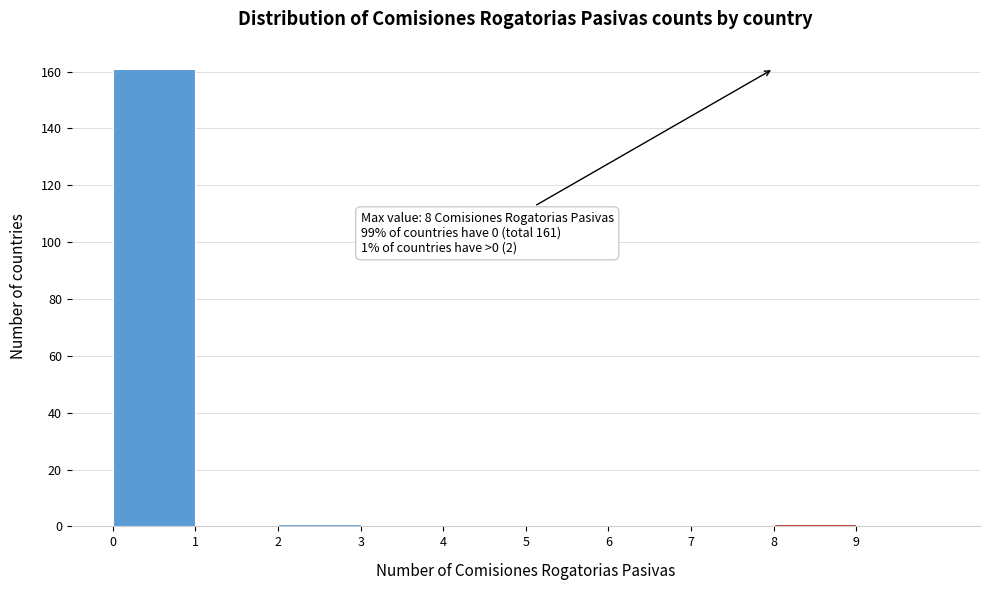

Over which range of the x-axis is the bar tallest?

0 to 1